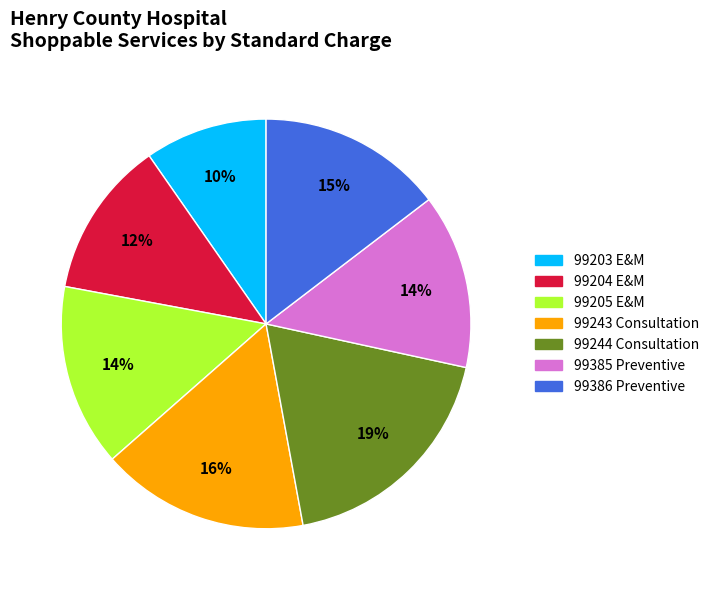

Does any single category account for the majority?

No